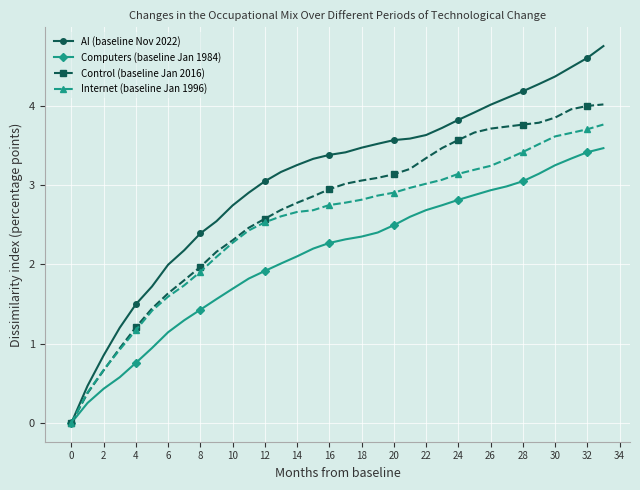

At how many categories does at least one series exceed 3?

22